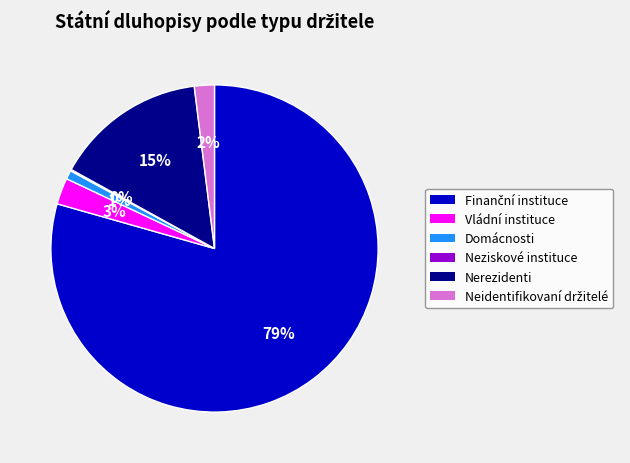

Is there any slice that represents more than half of the pie?

Yes